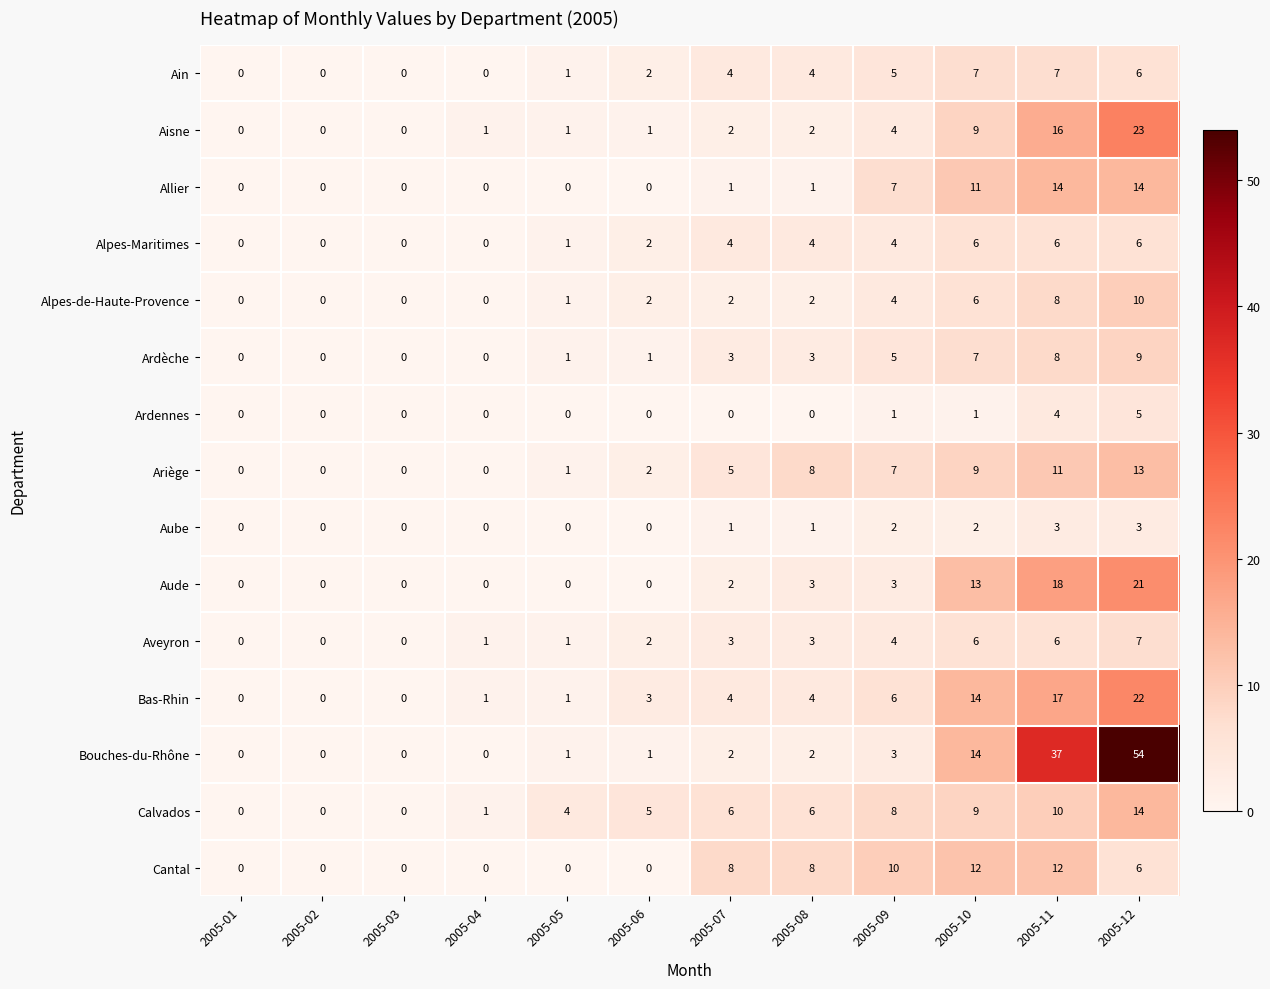

The Alpes-de-Haute-Provence series shows 3 at 2005-06. True or false?

False